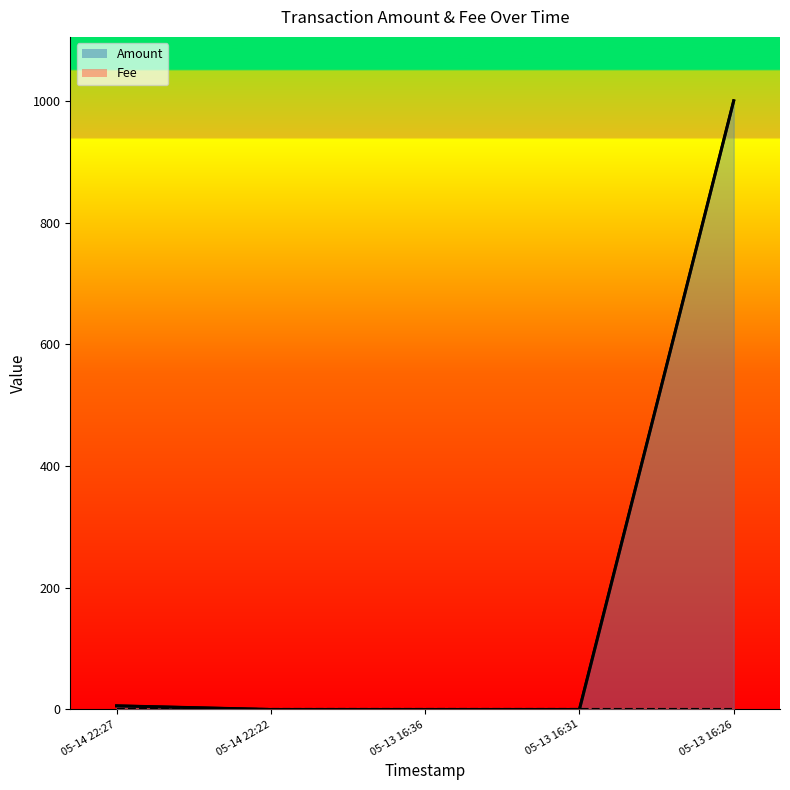

What is the label of the 5th point from the right?

05-14 22:27